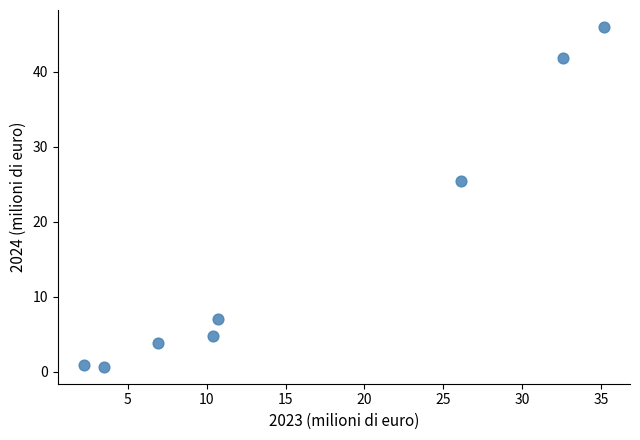

What Y value in the scatter plot is closest to 23?

25.4